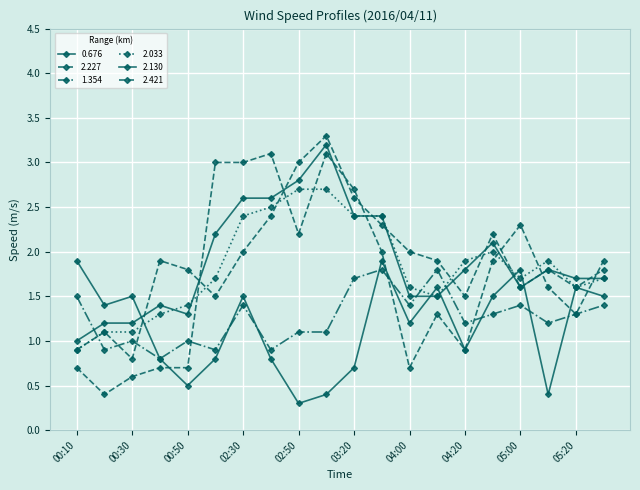

What is the label of the 8th point from the left?

02:40